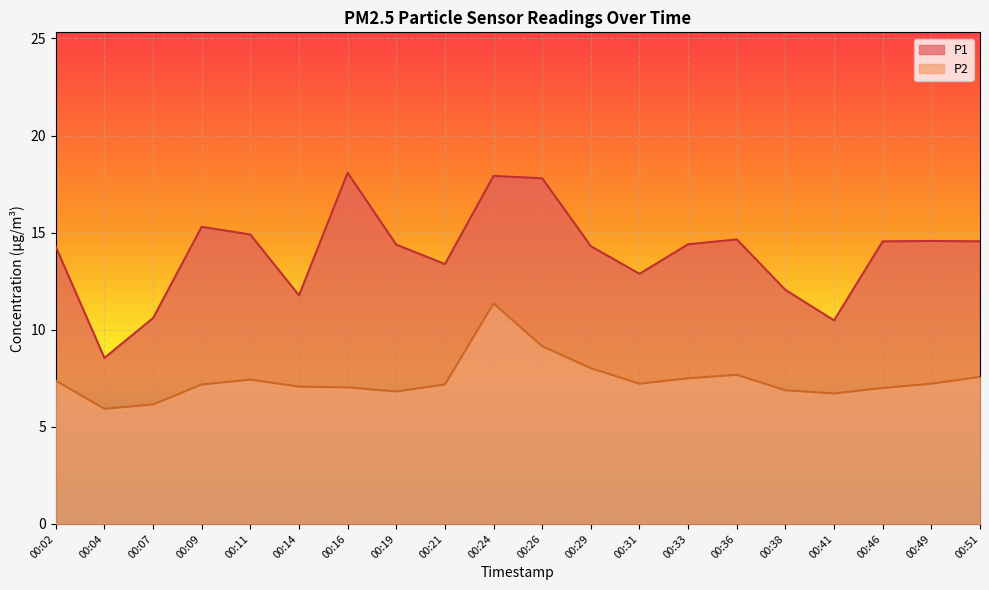

List the series in order of their peak value, lowest first.

P2, P1